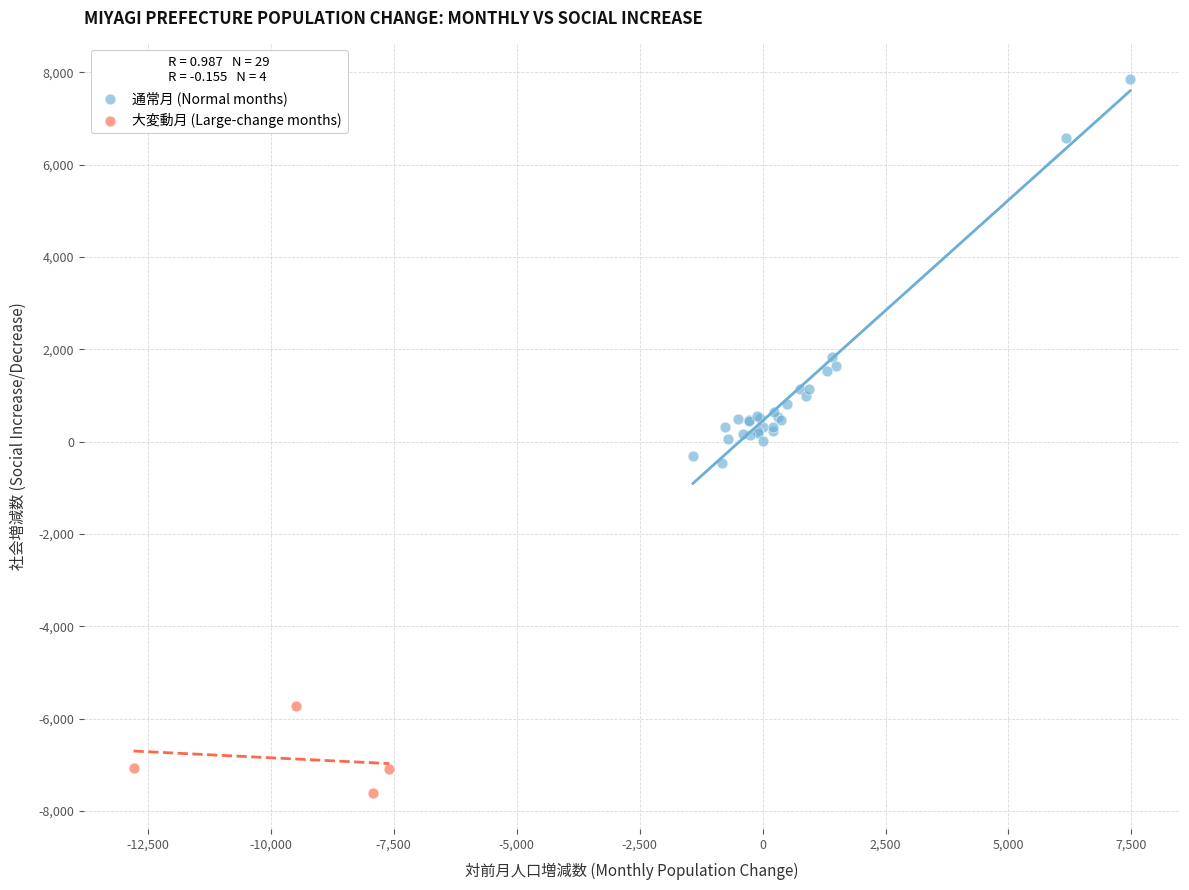

Which series contains the highest Y value?

通常月 (Normal months)